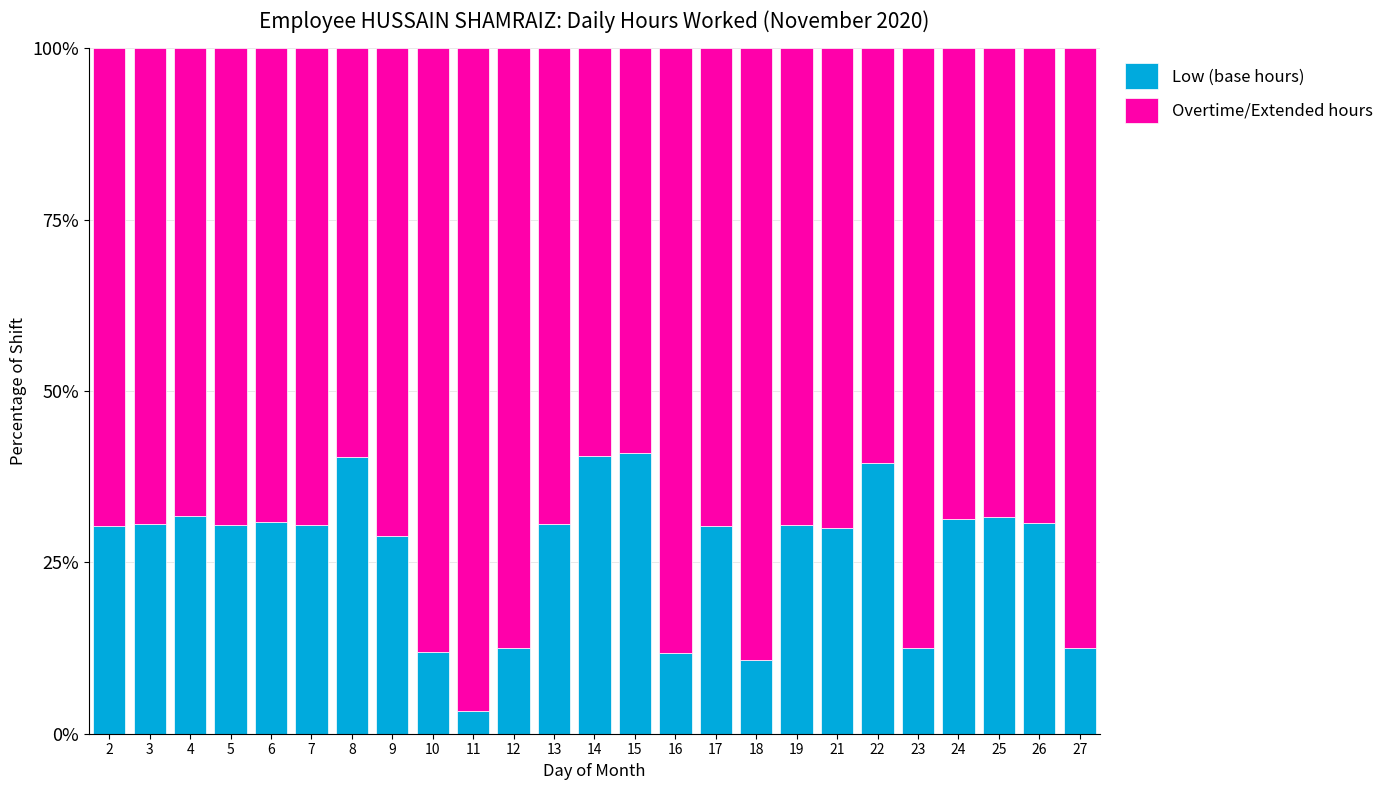

What is the maximum value for Low (base hours)?

40.9